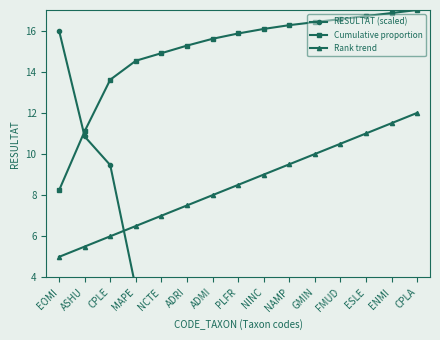

Rank the series at NAMP from lowest to highest value.

RESULTAT (scaled), Rank trend, Cumulative proportion